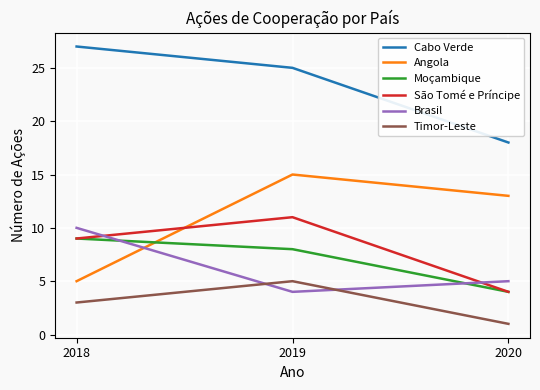

Does the chart display data point markers on the line(s)?

No